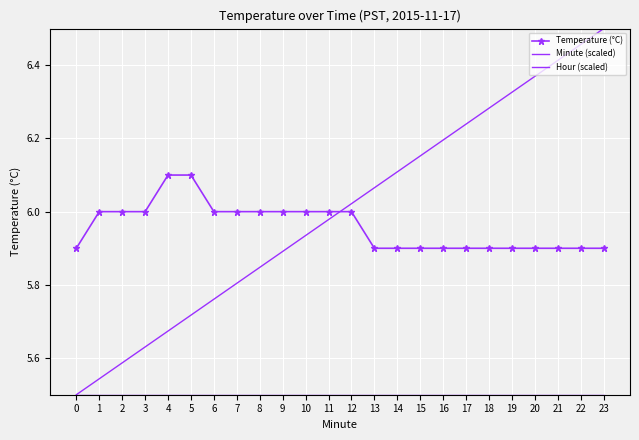

How many lines are shown in the chart?

3